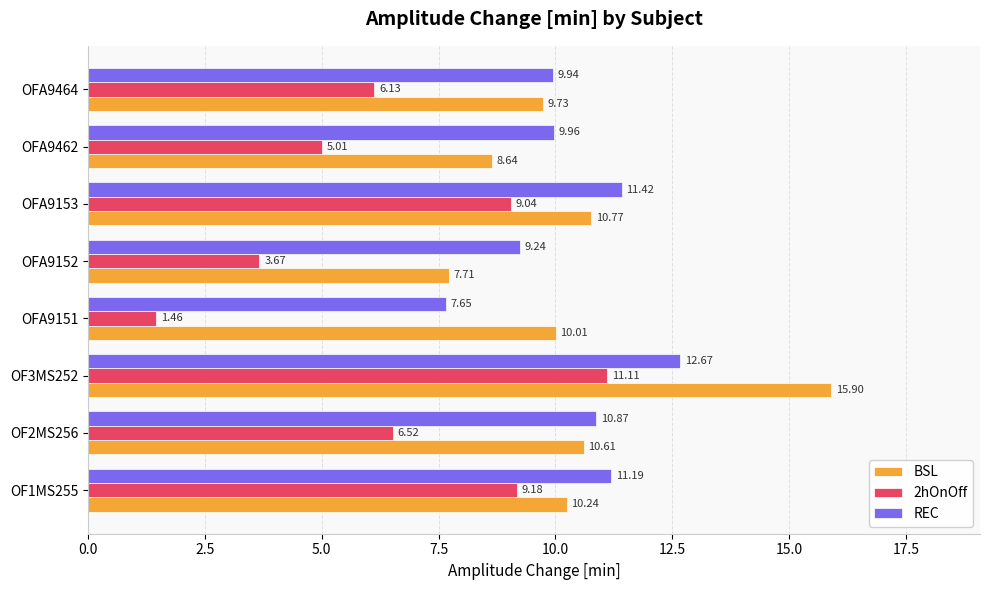

Which label corresponds to the largest value in the chart?

OF3MS252